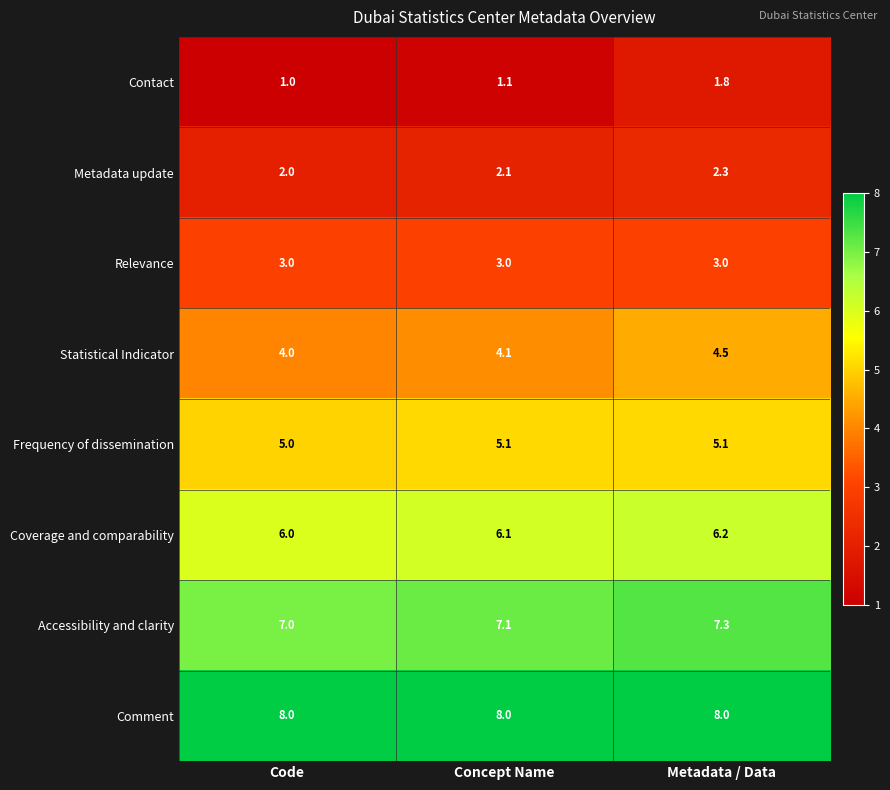

The value of Contact at Concept Name is 1.1. True or false?

True